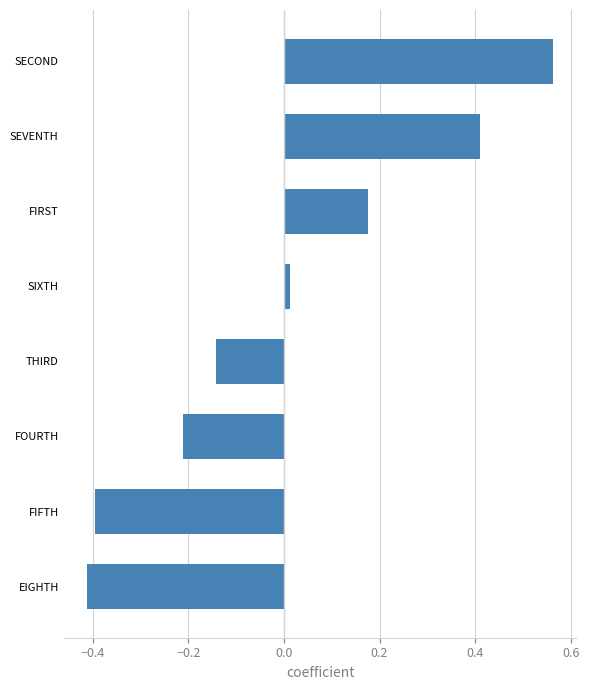

How many bars are there in total?

8